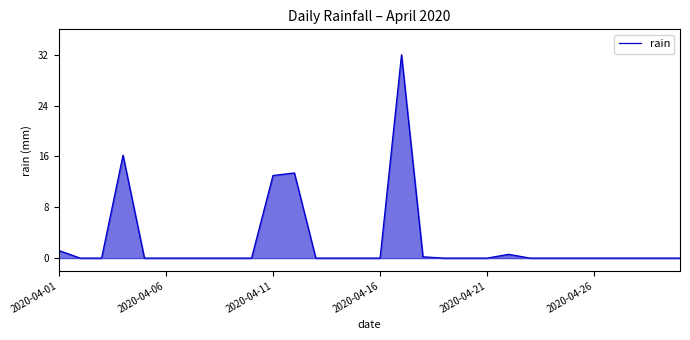

Does the chart display data point markers on the line(s)?

No